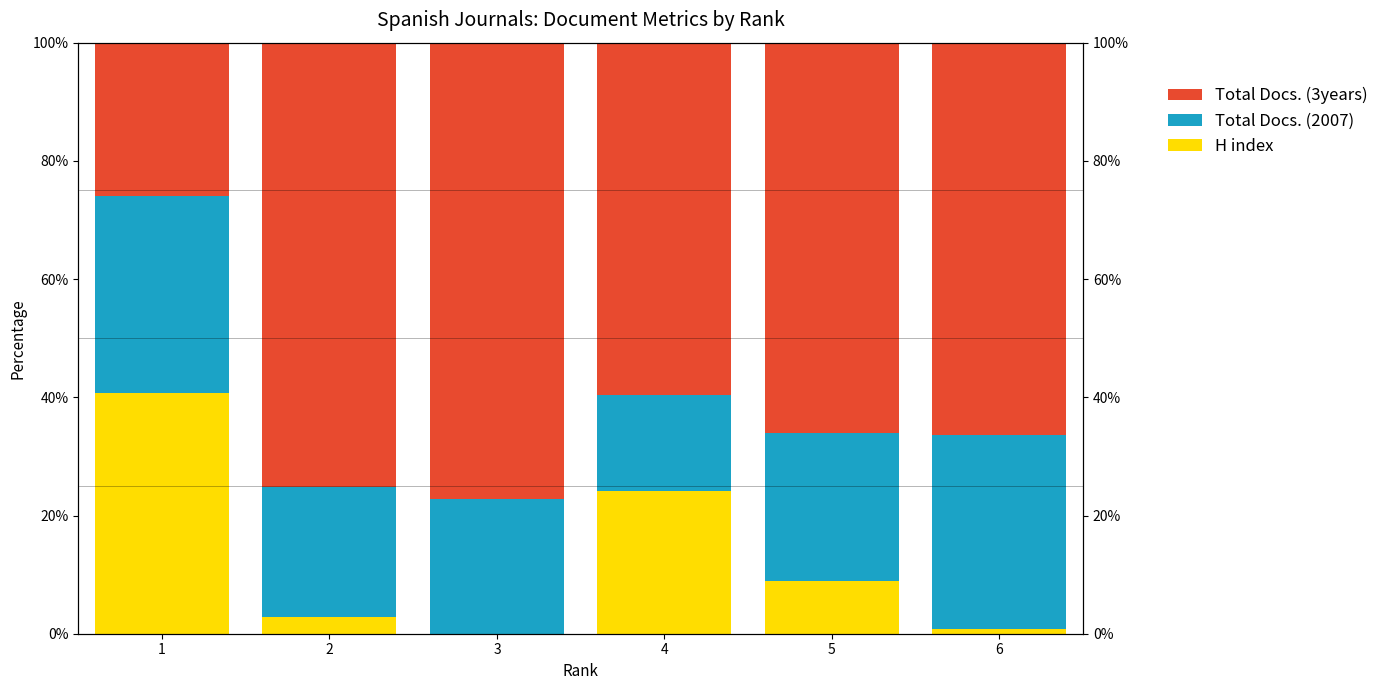

At which category is the sum across all series the highest?

2